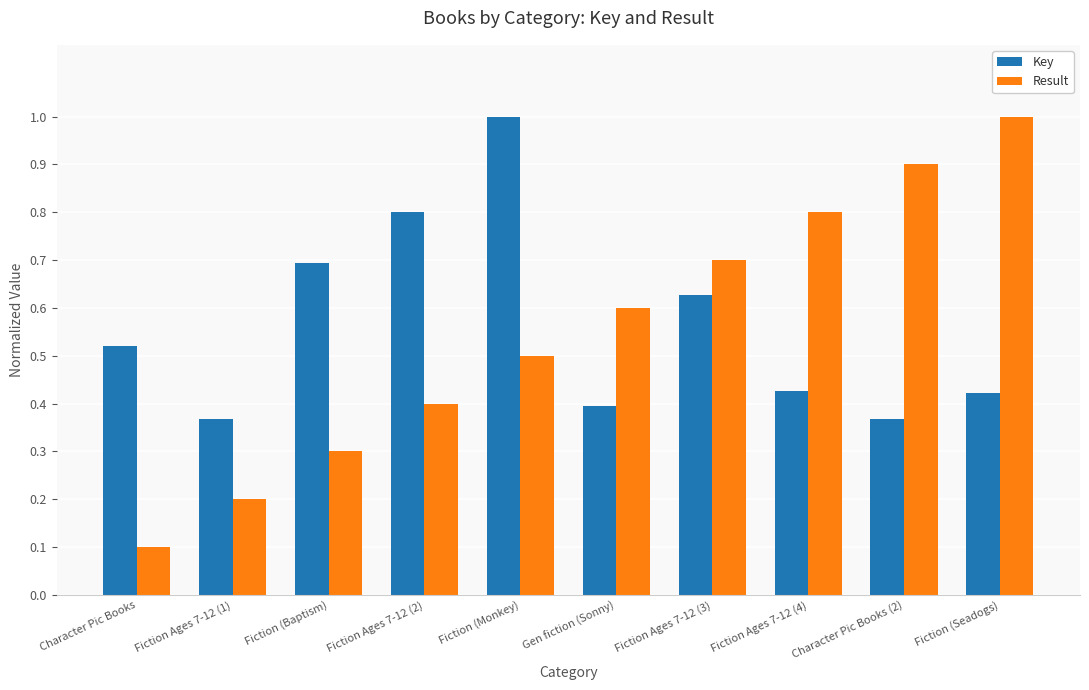

What is the sum of the Key values at Fiction Ages 7-12 (3) and Fiction (Seadogs)?

1.0